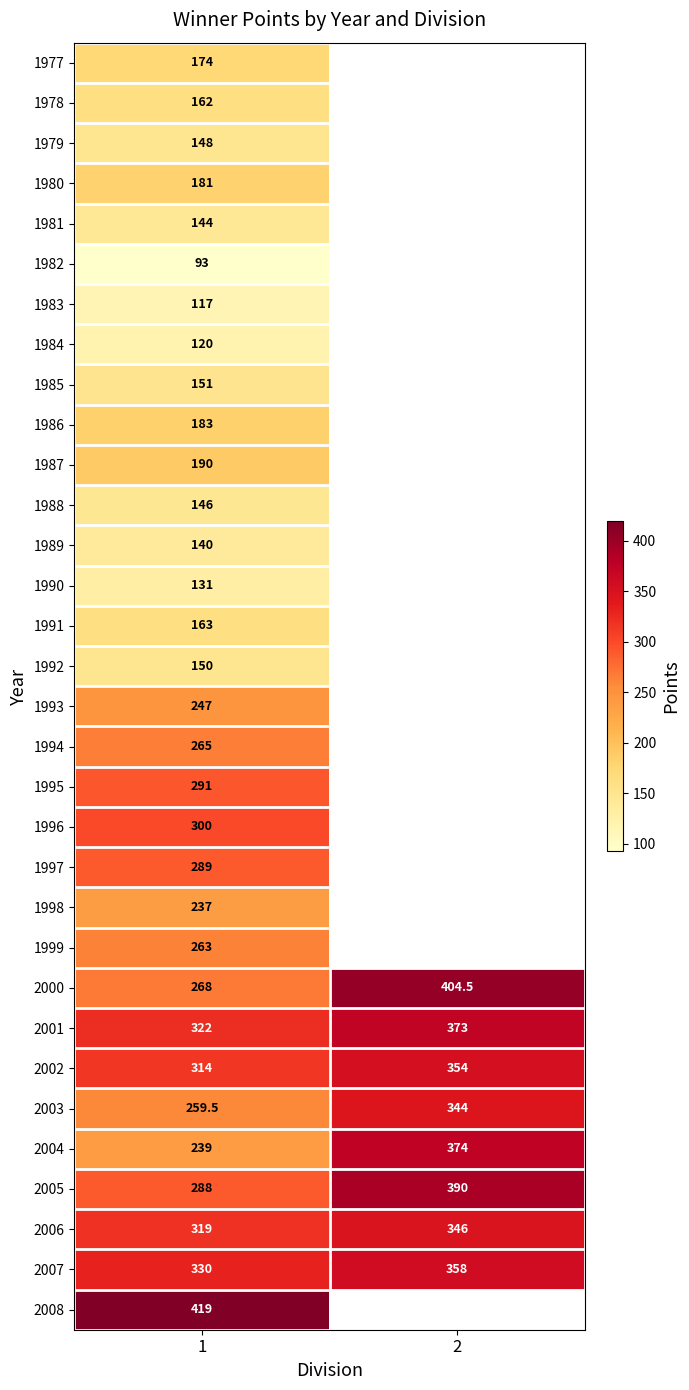

True or false: 1996 has a value of 484.0 at 1.

False